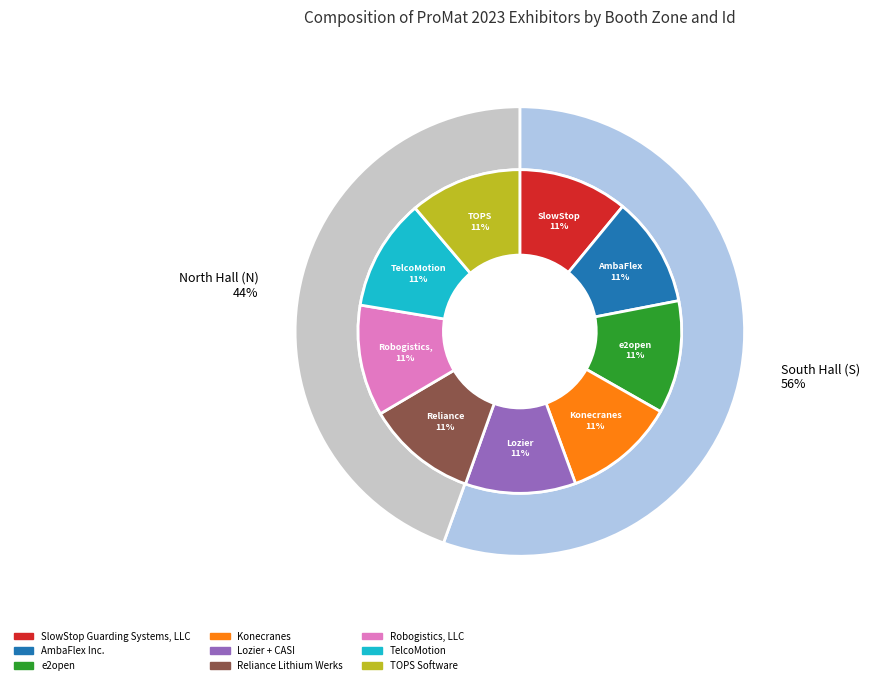

What is the total percentage of e2open and SlowStop Guarding Systems, LLC?

22.2%